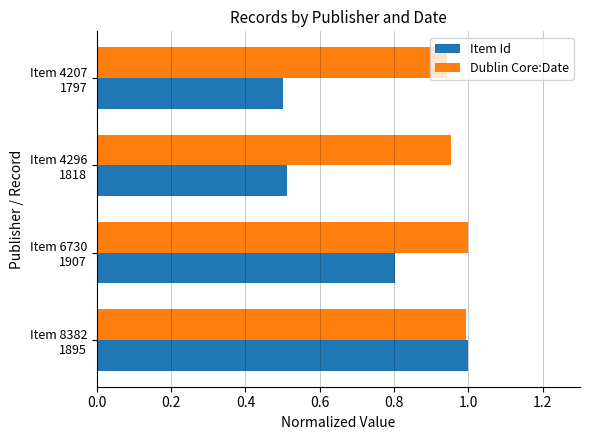

At how many categories does at least one series exceed 0?

4